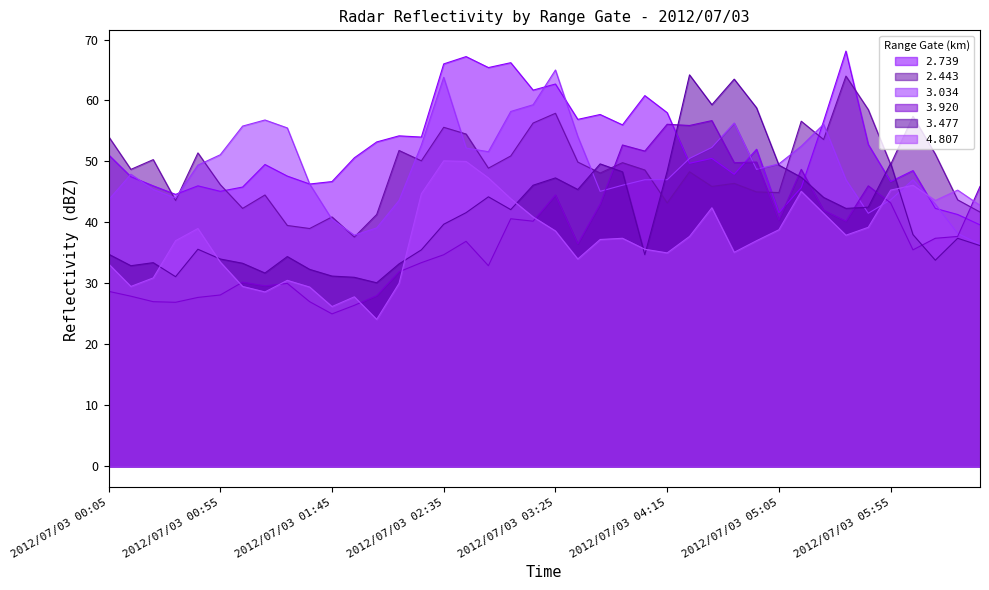

Which series ends up on top after the final intersection of 3.920 and 3.034?

3.920